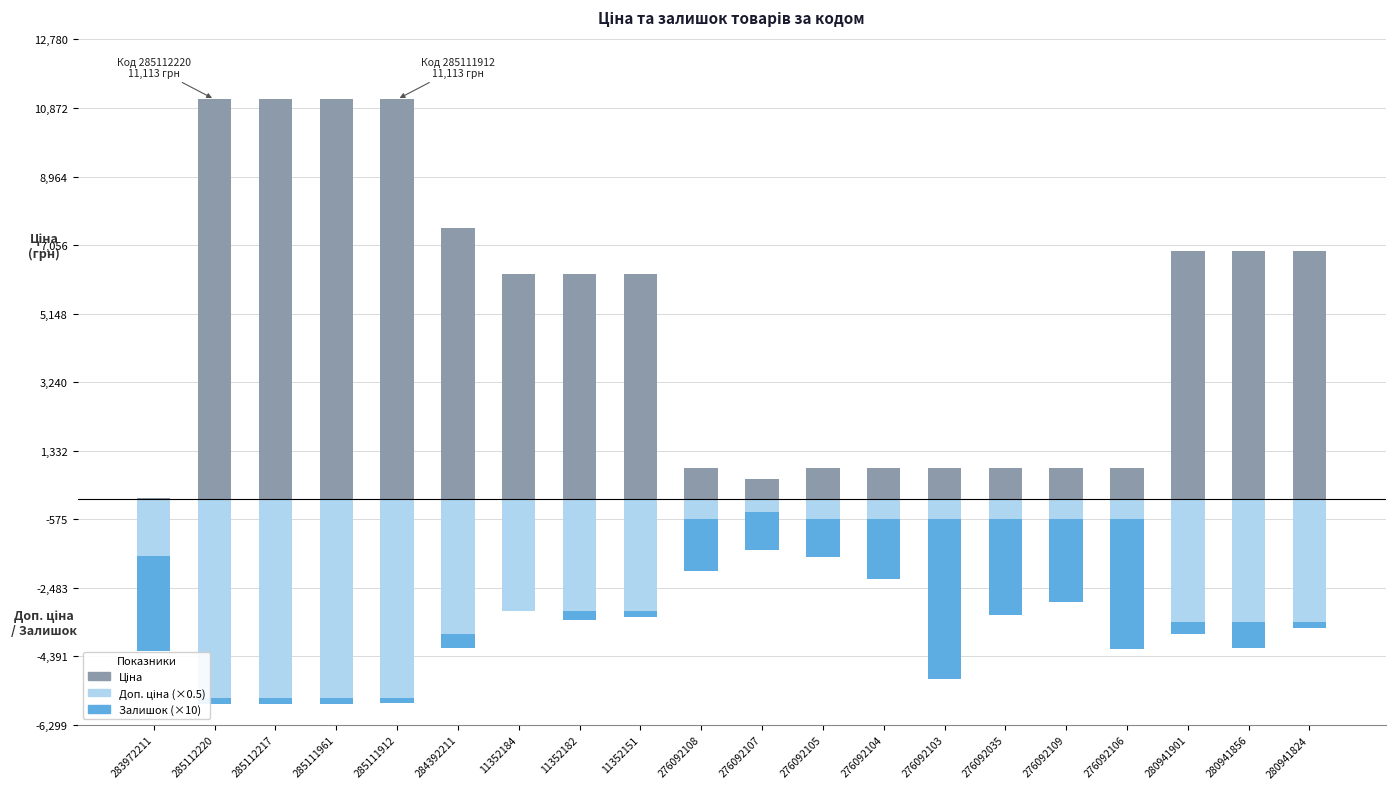

What is the maximum value shown in the chart?

11113.6